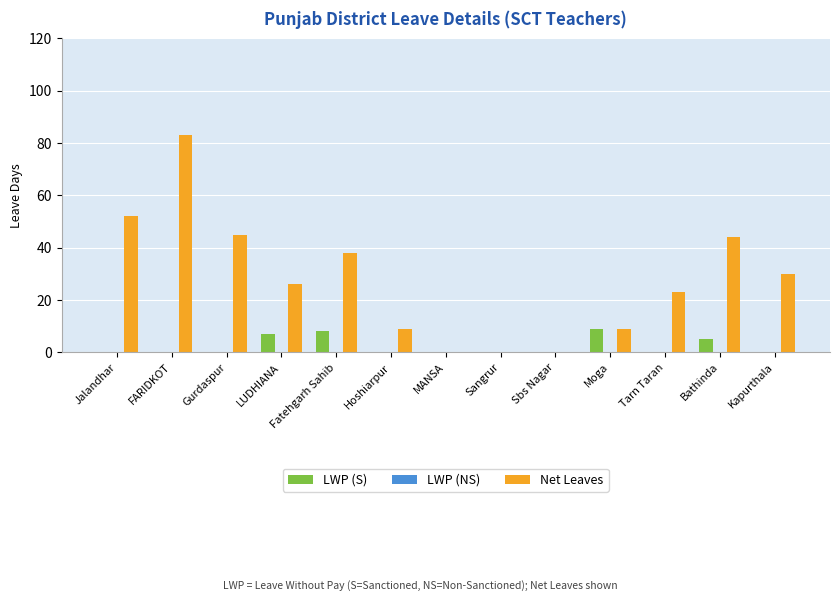

What is the sum of all LWP (S) values?

29